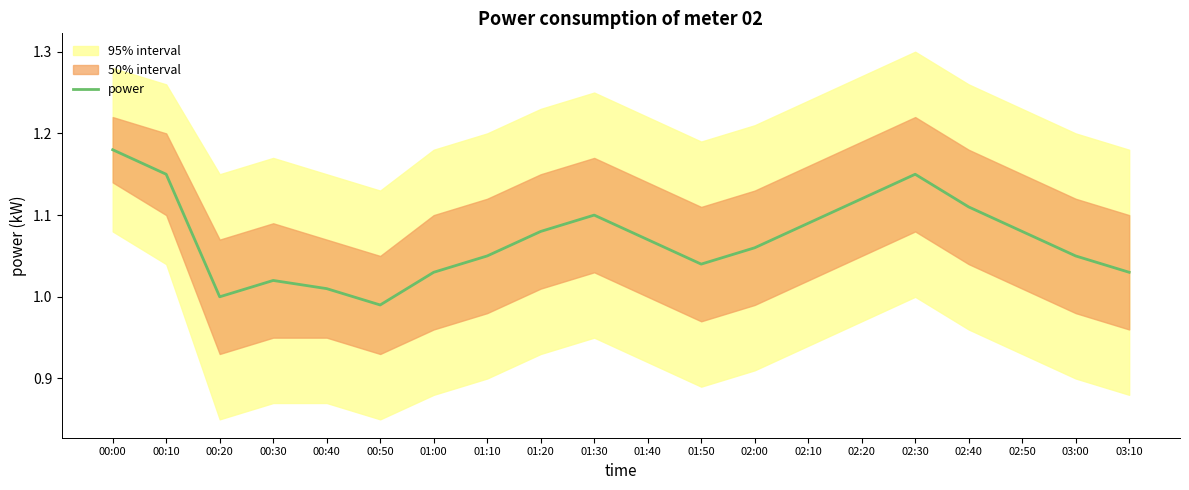

What is the difference between the second highest and minimum values?

0.2